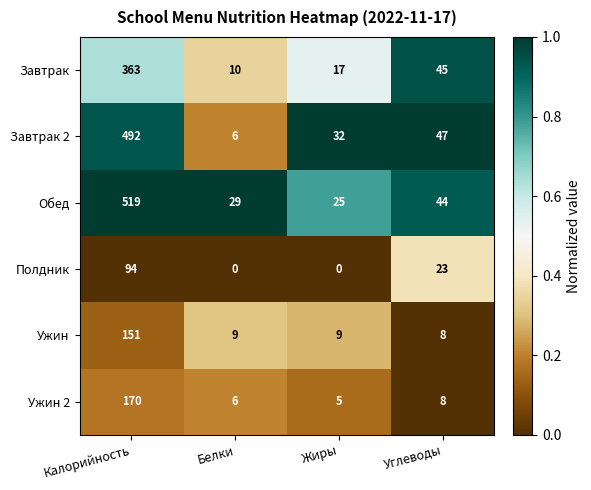

Is it true that Обед equals 44 at Углеводы?

True